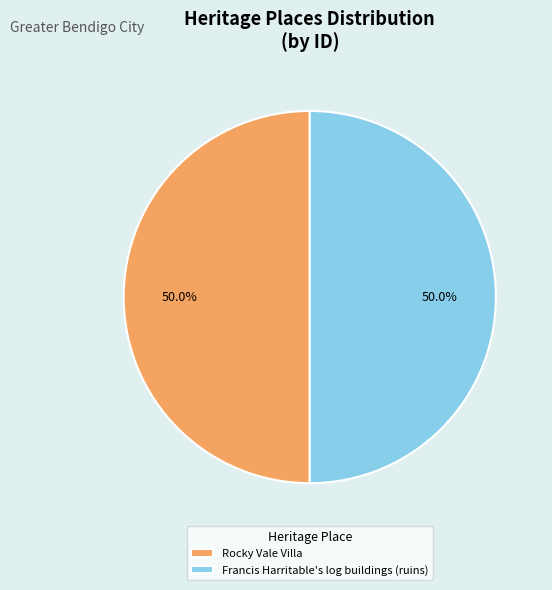

Approximately how many times larger is the value at Rocky Vale Villa compared to Francis Harritable's log buildings (ruins)?

1.0